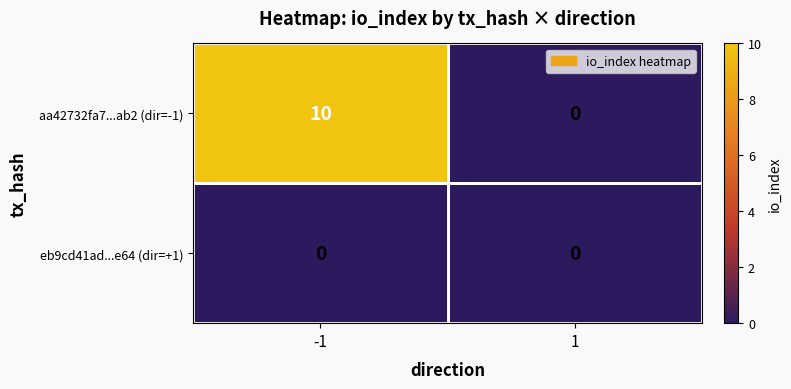

Which series has the largest range (max minus min)?

aa42732fa7...ab2 (dir=-1)